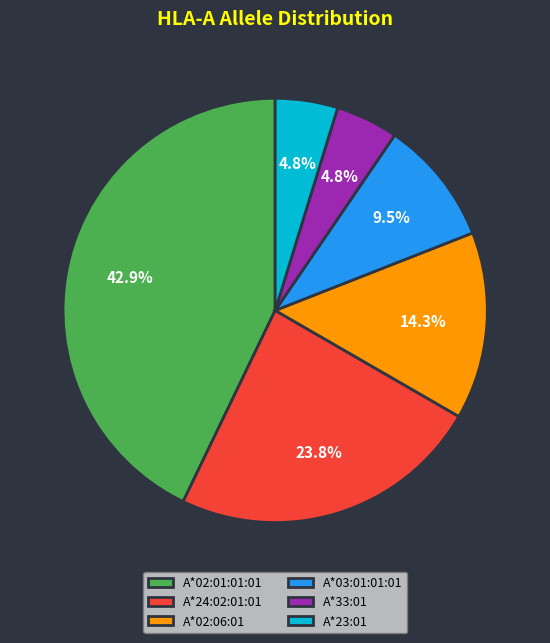

Does any single category account for the majority?

No